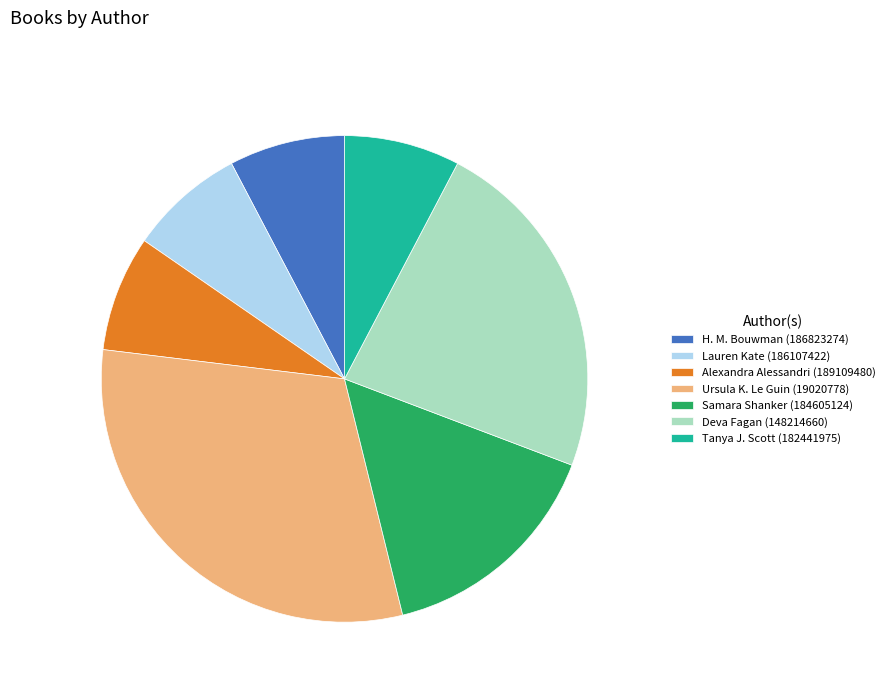

How many slices are in this pie chart?

7